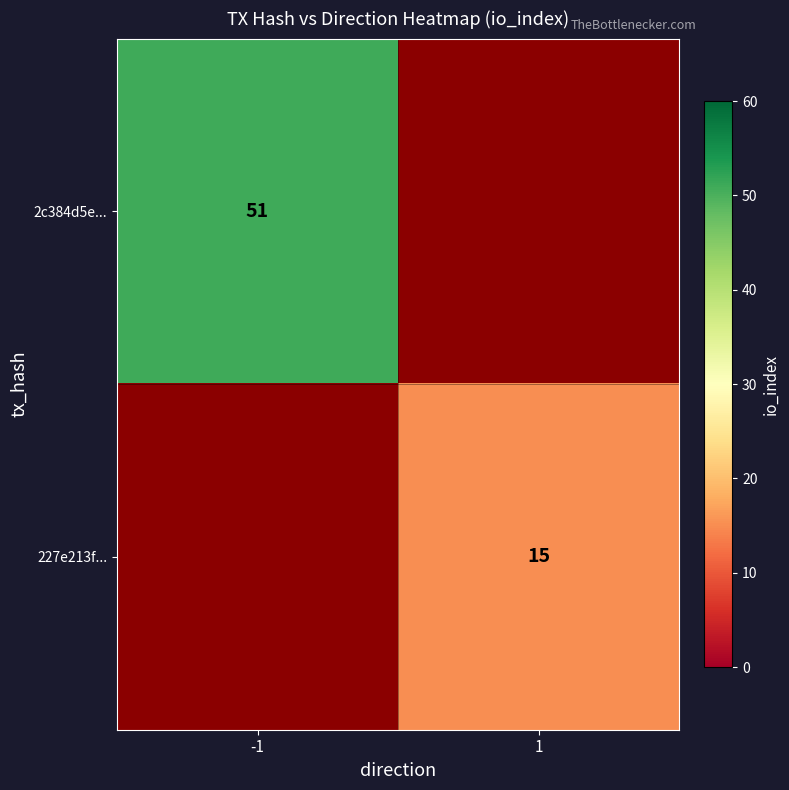

What is the minimum value shown in the chart?

15.0